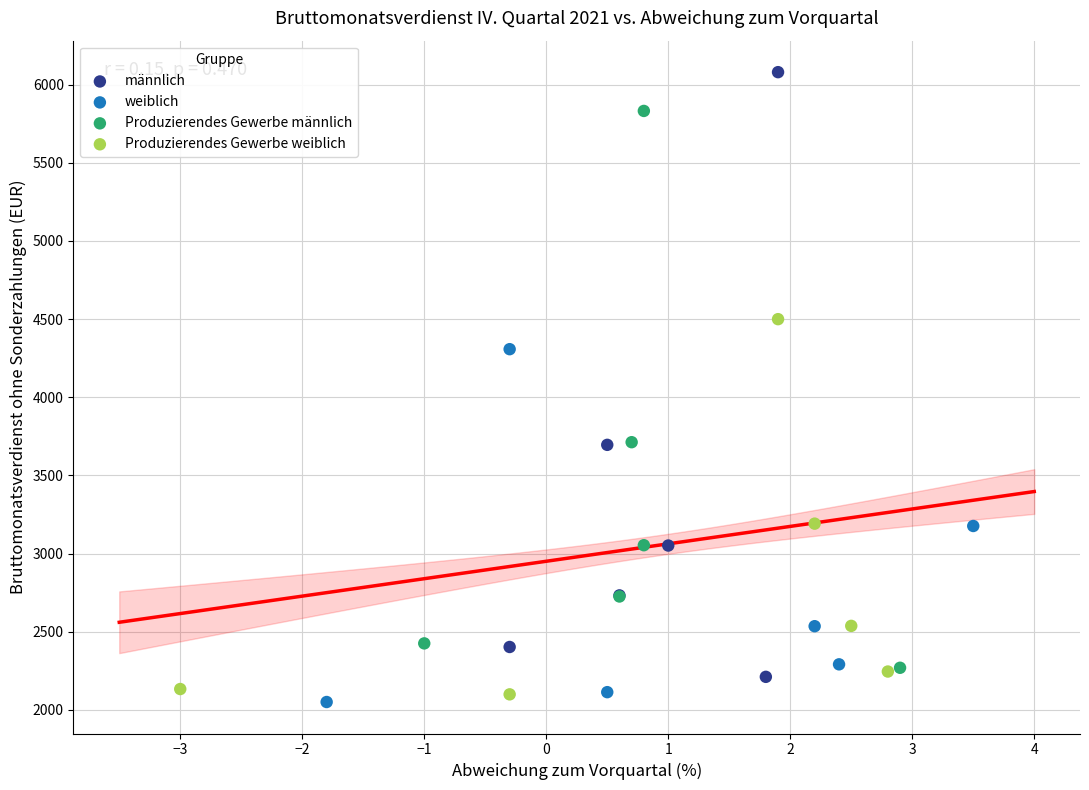

Which series reaches the maximum Y coordinate?

männlich